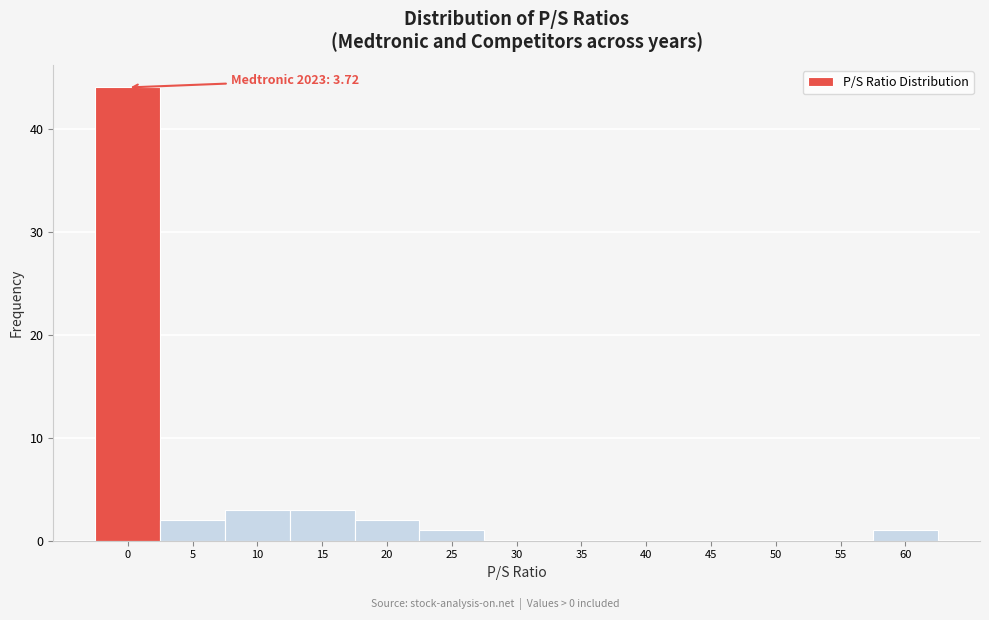

Reading left to right, list all the values displayed in this chart.

0=44	5=2	10=3	15=3	20=2	25=1	30=0	35=0	40=0	45=0	50=0	55=0	60=1